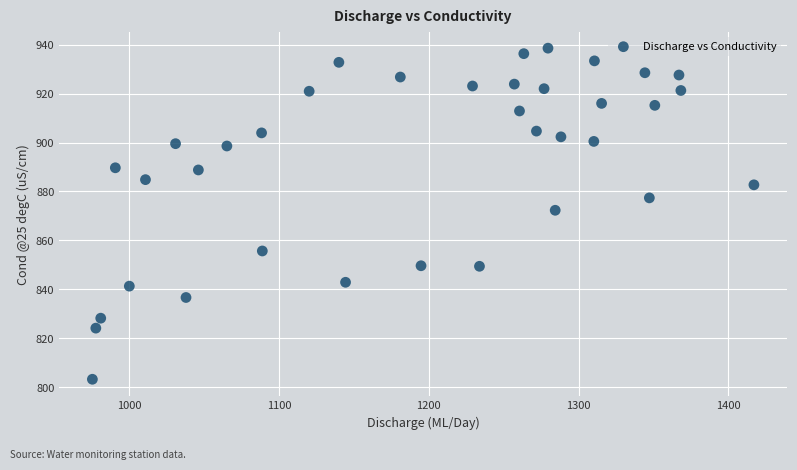

What Y value in the scatter plot is closest to 870?

872.3